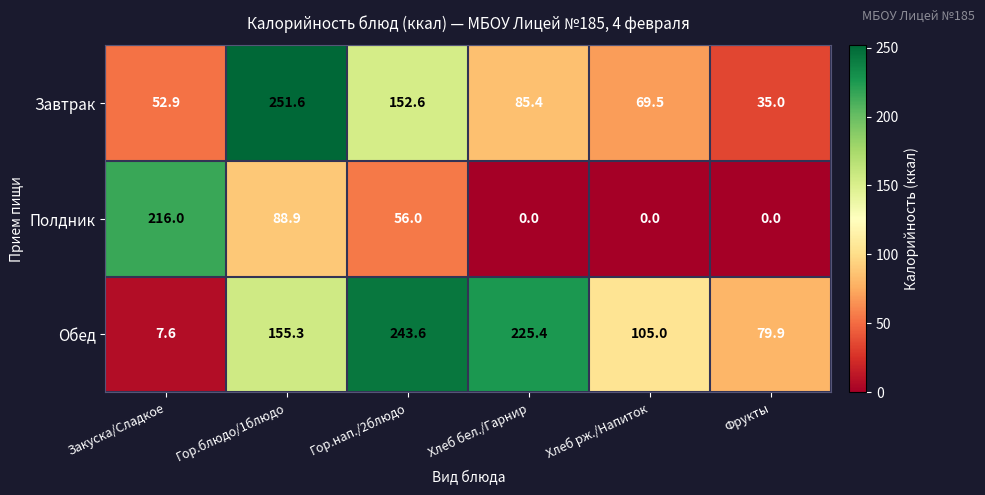

Reading left to right, extract all data points from this chart.

Завтрак: Закуска/Сладкое=52.9	Гор.блюдо/1блюдо=251.6	Гор.нап./2блюдо=152.6	Хлеб бел./Гарнир=85.4	Хлеб рж./Напиток=69.5	Фрукты=35.0
Полдник: Закуска/Сладкое=216.0	Гор.блюдо/1блюдо=88.9	Гор.нап./2блюдо=56.0	Хлеб бел./Гарнир=0.0	Хлеб рж./Напиток=0.0	Фрукты=0.0
Обед: Закуска/Сладкое=7.6	Гор.блюдо/1блюдо=155.3	Гор.нап./2блюдо=243.6	Хлеб бел./Гарнир=225.4	Хлеб рж./Напиток=105.0	Фрукты=79.9